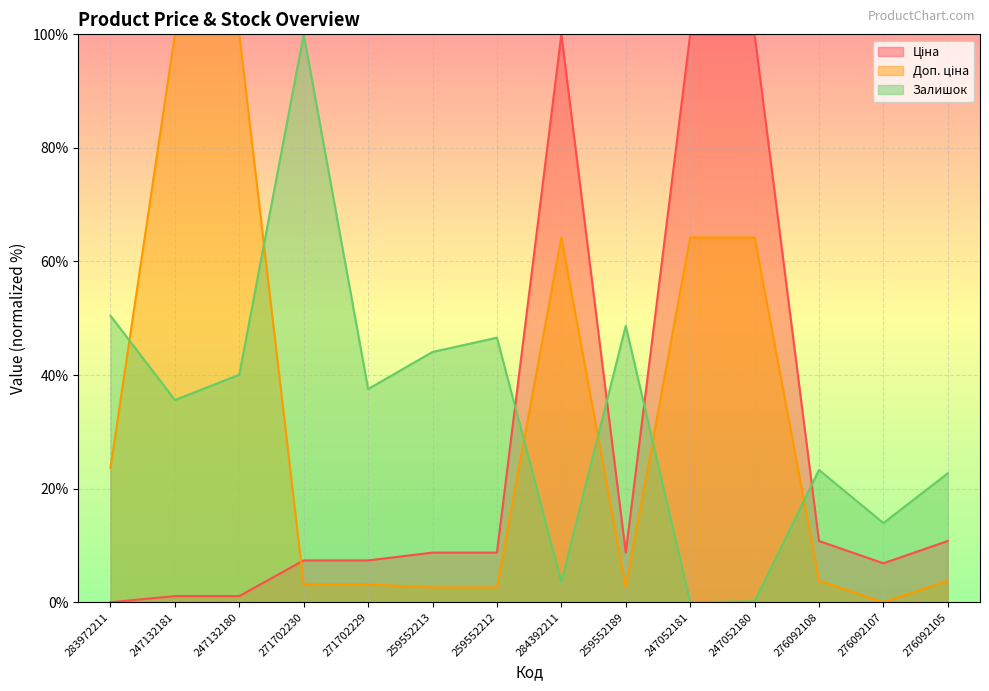

What are all the series names shown in the legend?

Ціна, Доп. ціна, Залишок